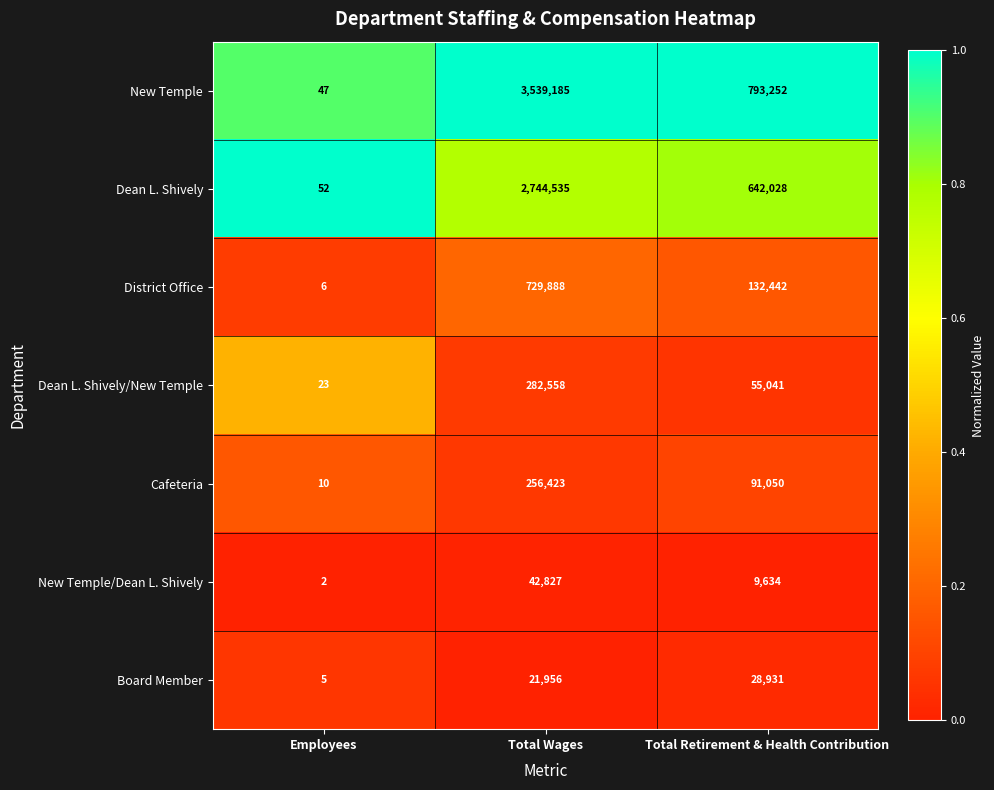

Which series has the largest total across all categories?

New Temple